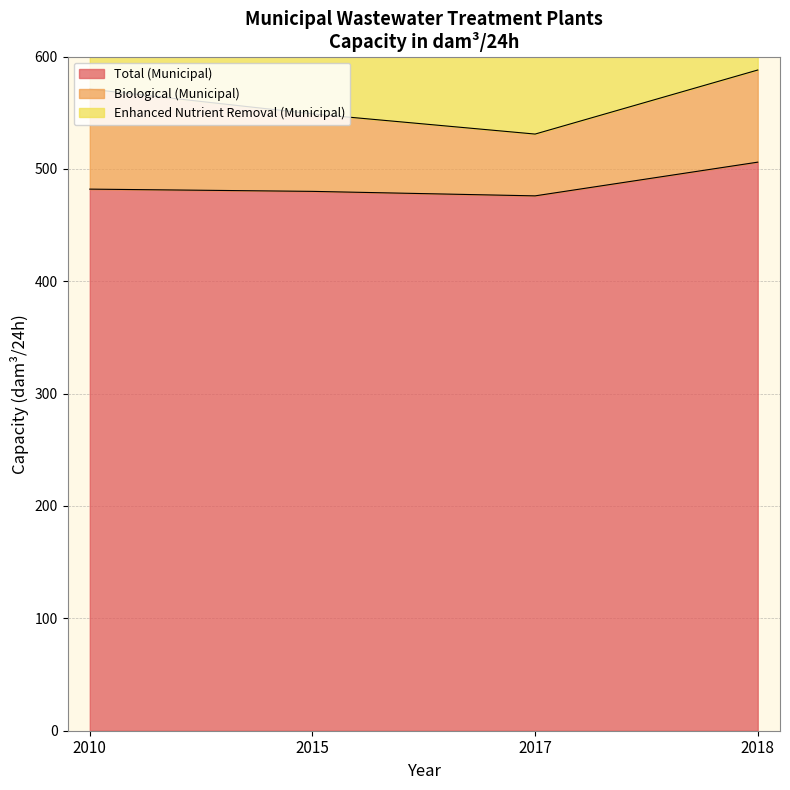

What is the average value of the Total (Municipal) series?

486